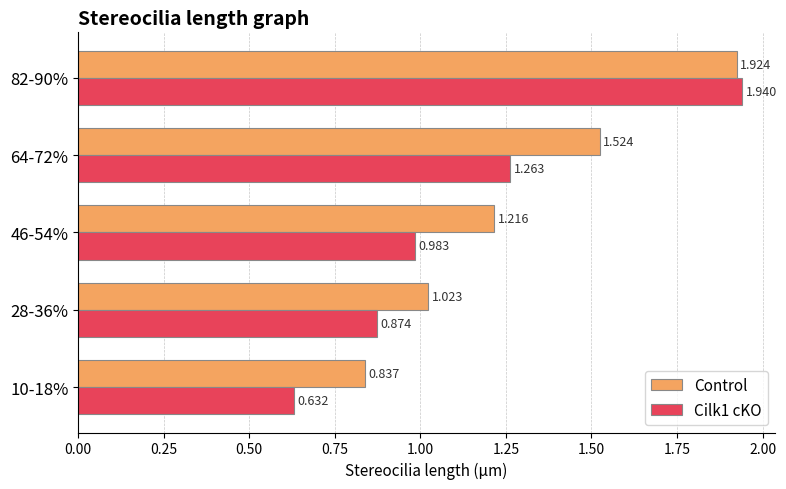

Is the value of Control at 10-18% greater than the value of Cilk1 cKO at 64-72%?

No